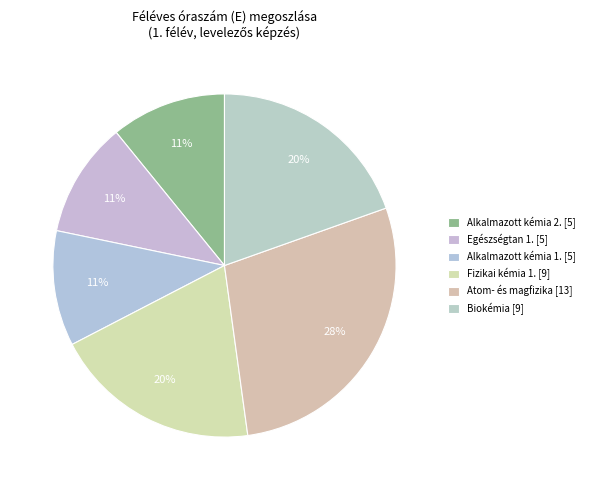

Count the number of slices in the pie.

6